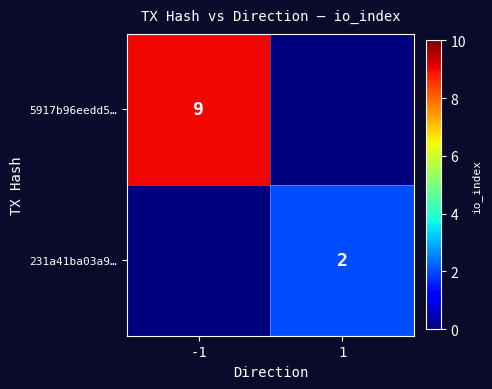

What is the spread (max minus min) of values at 1?

2